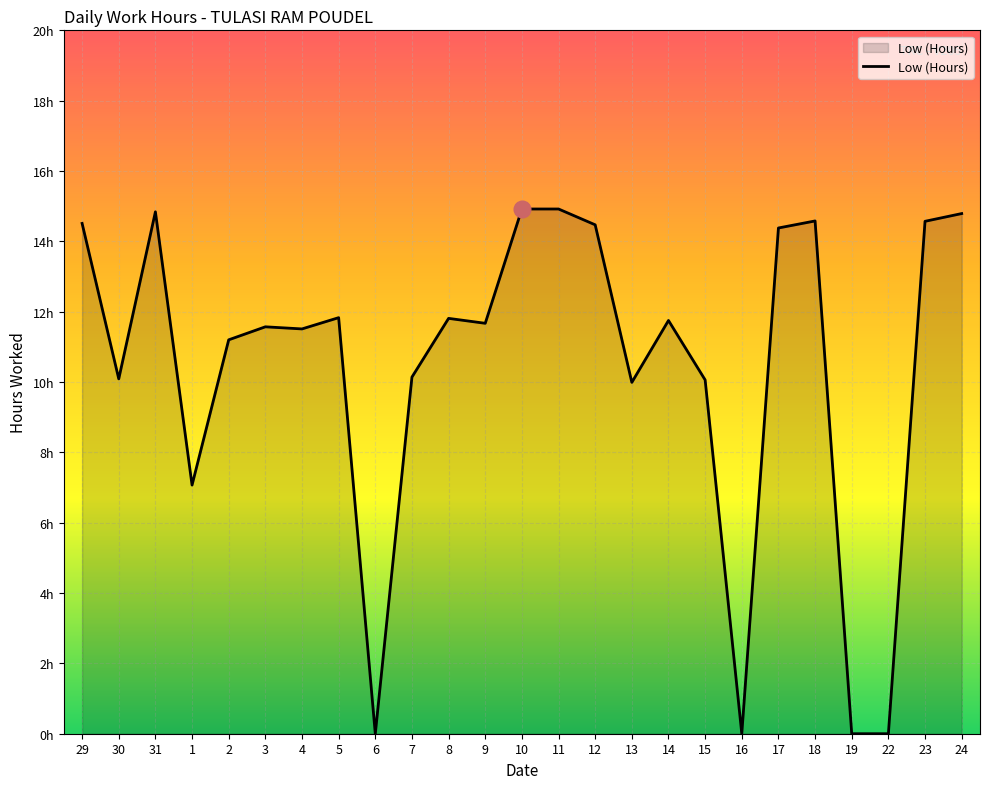

How many points are higher than both their immediate neighbors (excluding endpoints)?

6